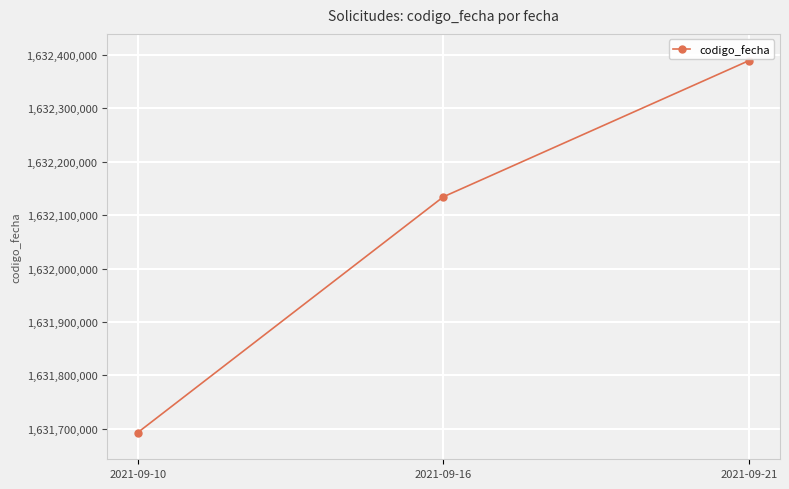

What is the sum of all values?

4896216688